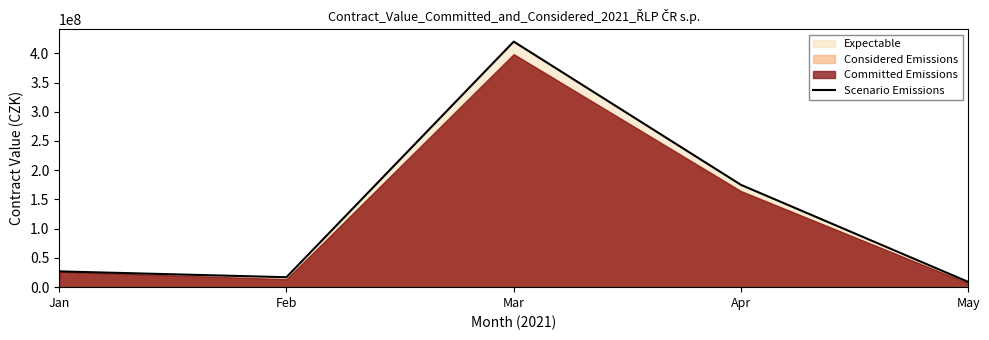

At which category does the chart reach its minimum across all series?

May